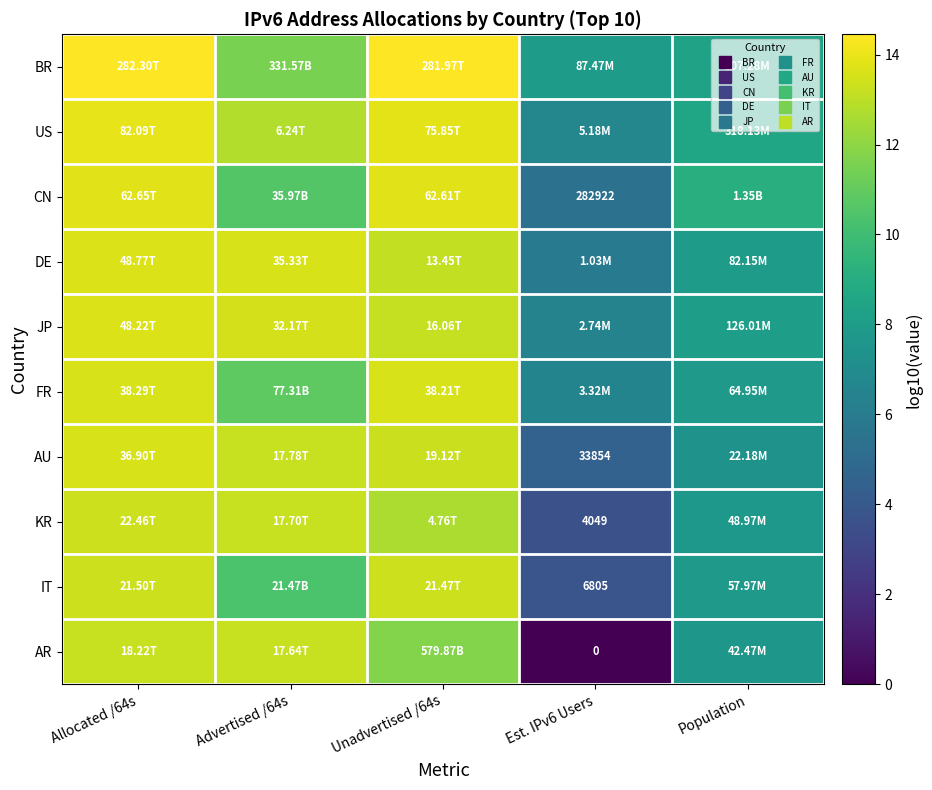

List the labels in order of AR value, smallest first.

Est. IPv6 Users, Population, Unadvertised /64s, Advertised /64s, Allocated /64s